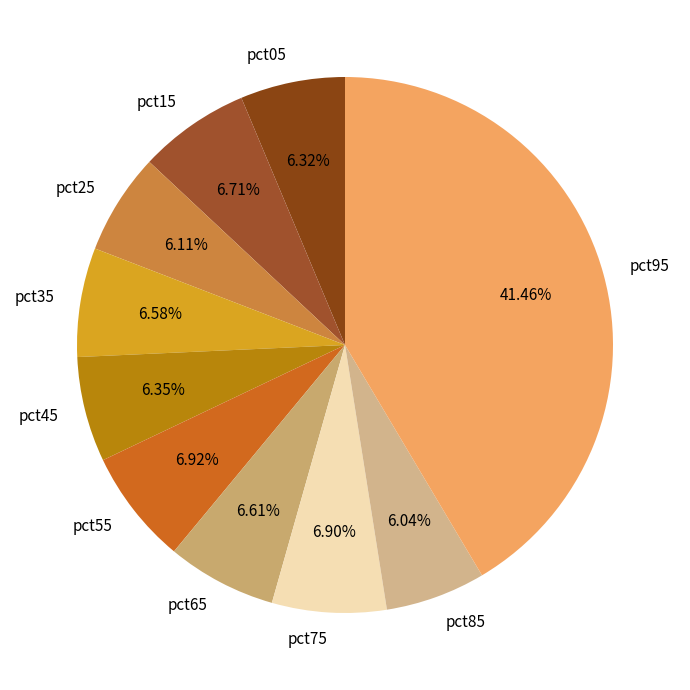

To the nearest percent, what percentage of the pie is pct85?

6%